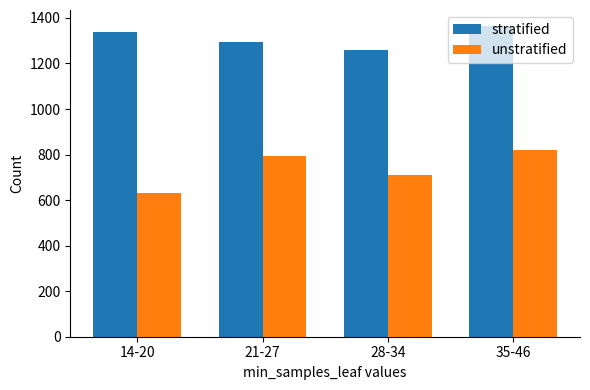

What is the sum of all stratified values?

5256.6